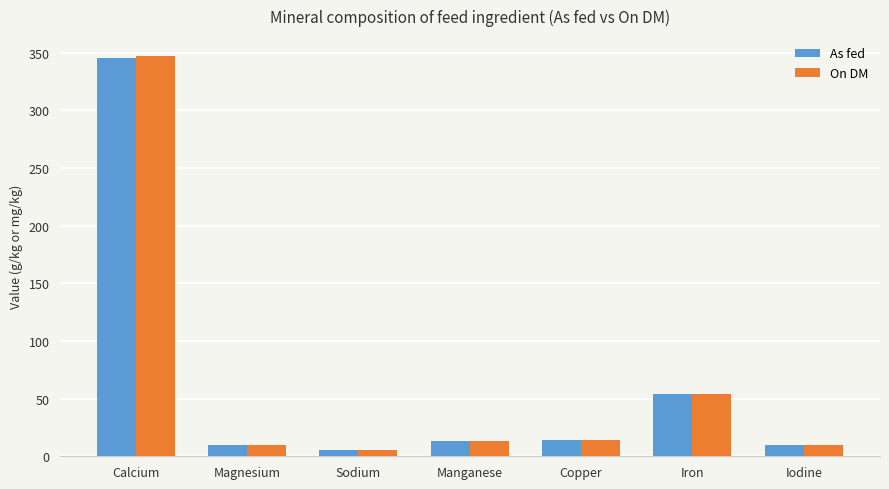

True or false: As fed has a value of 54.0 at Iron.

True